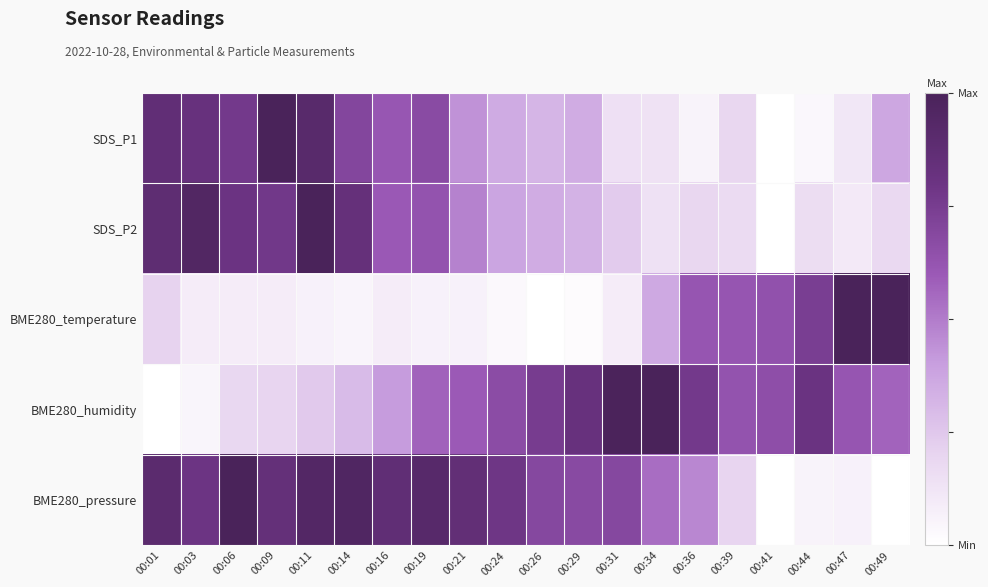

At which category is the sum across all series the highest?

00:11